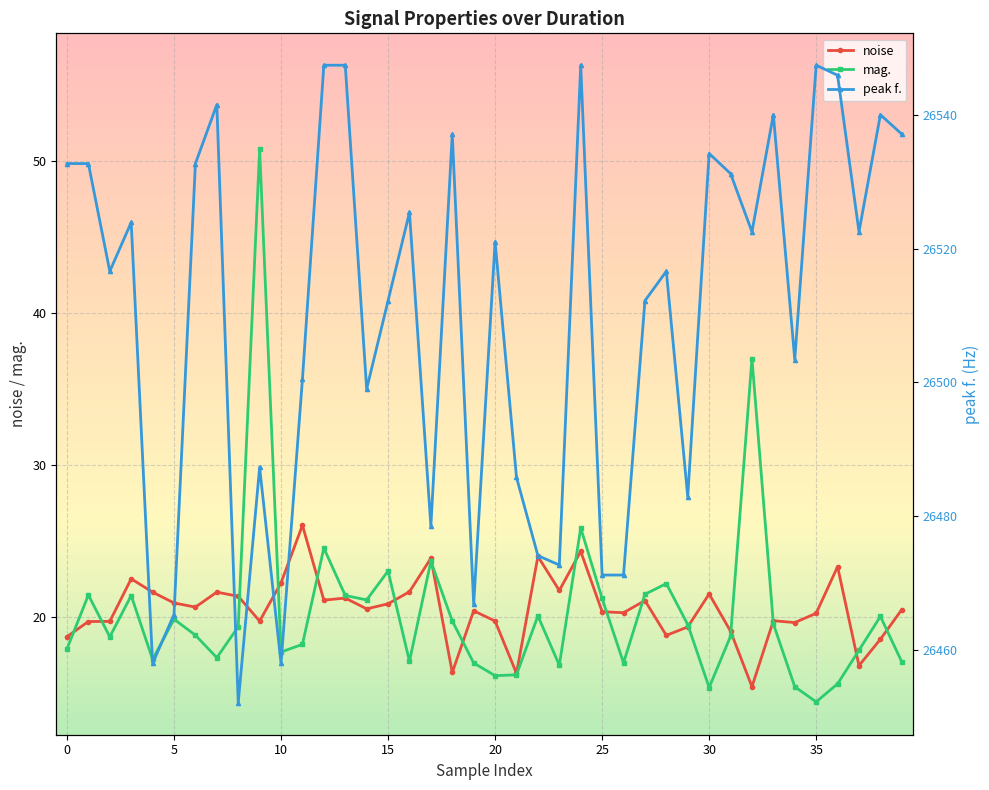

Is it true that noise equals 28.6 at 28?

False